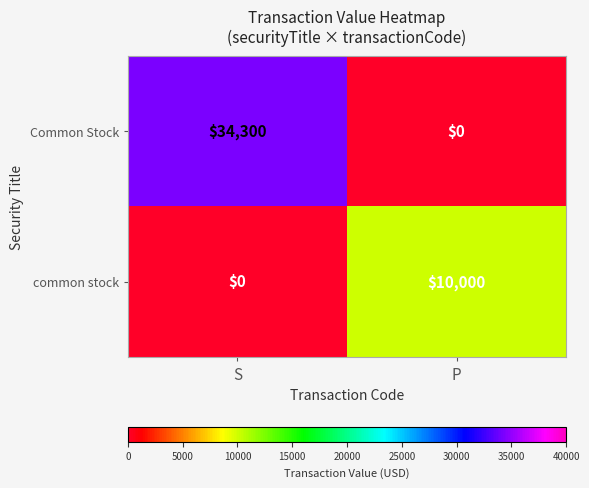

What is the total value across all series at P?

10000